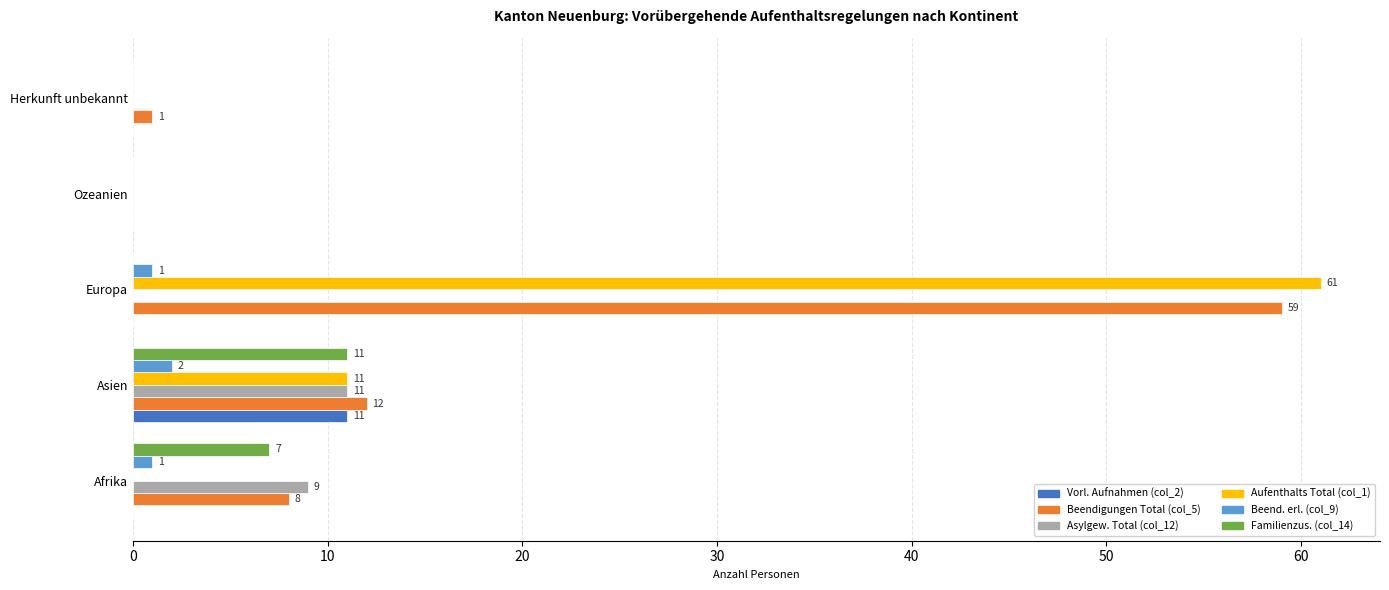

The value of Asylgew. Total (col_12) at Asien is 20. True or false?

False